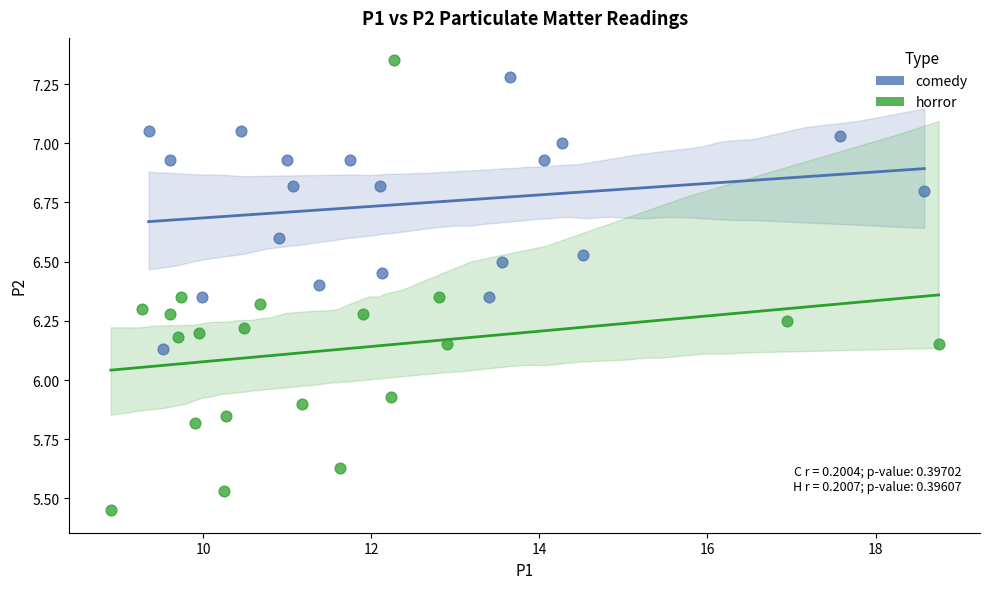

Which series reaches the minimum Y coordinate?

horror